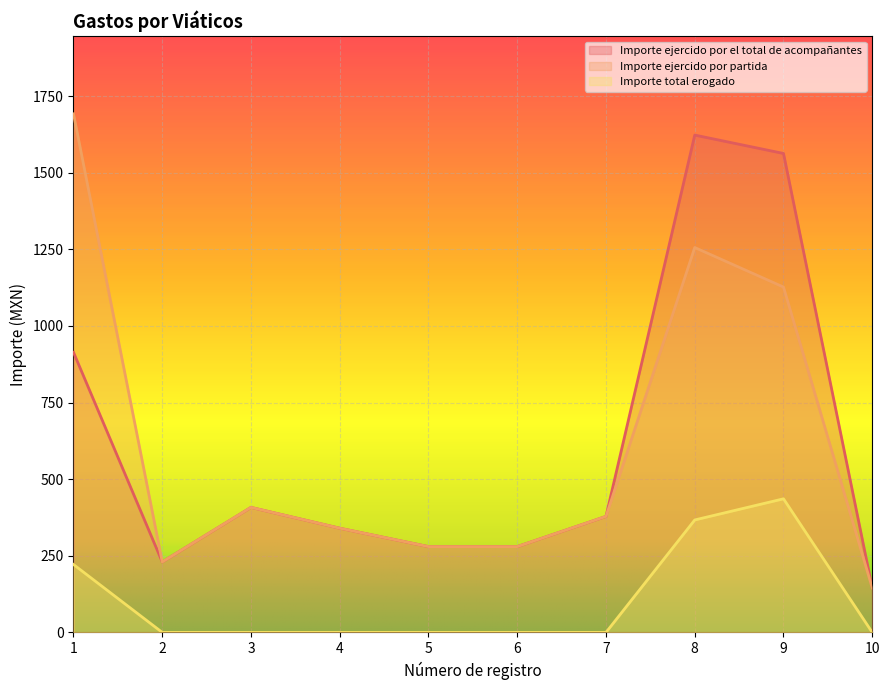

Which series changed the most between 2 and 7?

Importe ejercido por el total de acompañantes